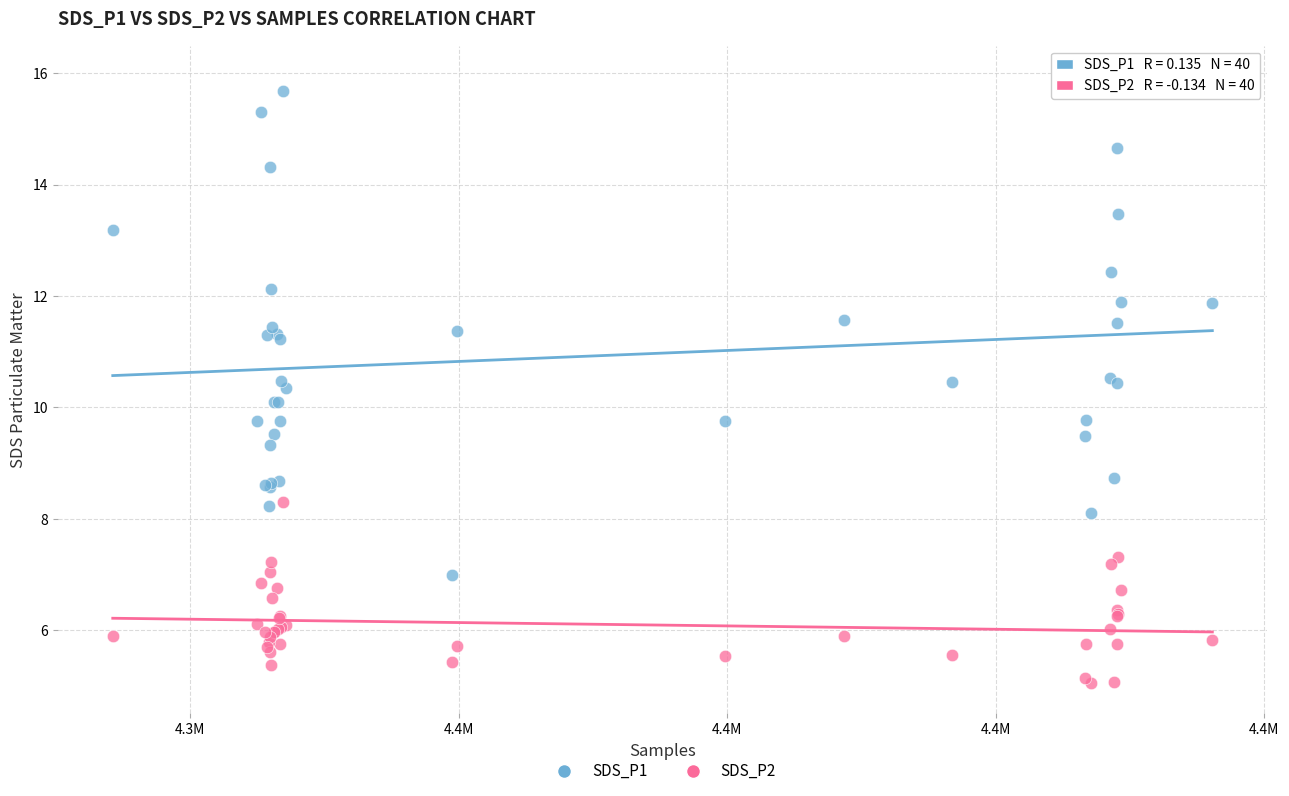

Which series contains the lowest Y value?

SDS_P2